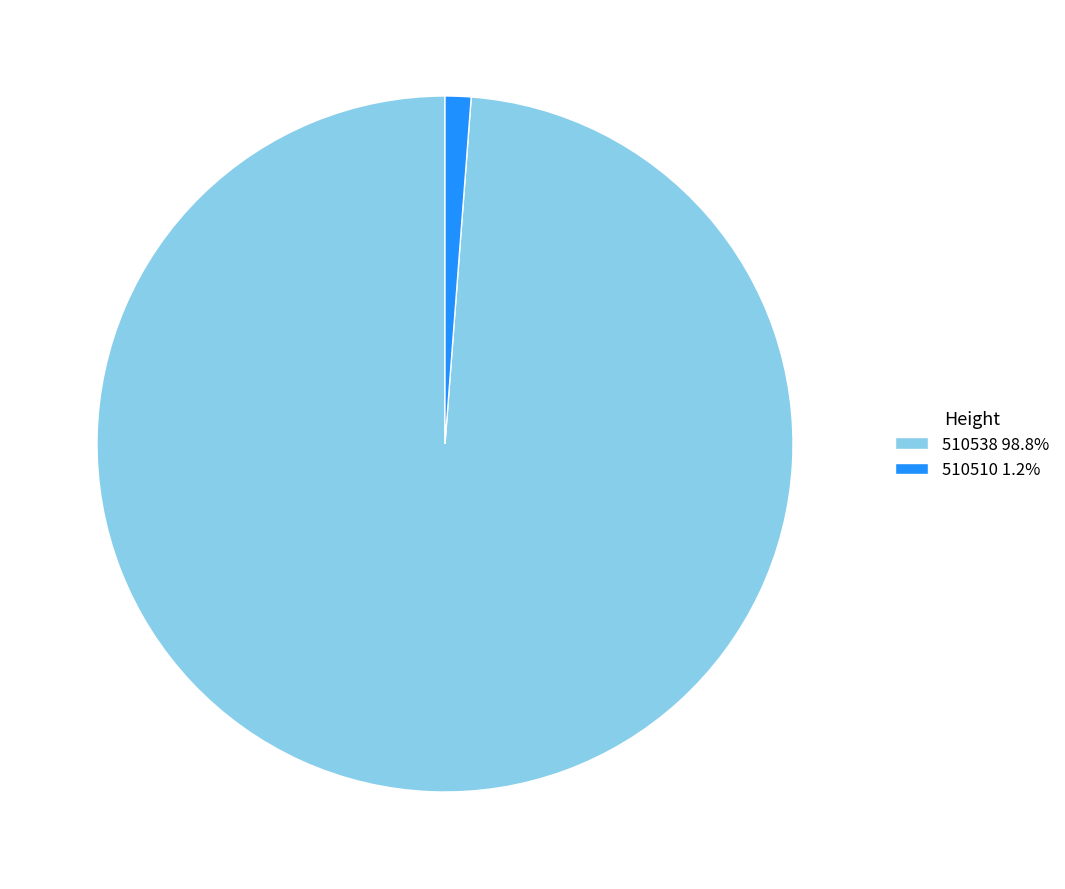

Is it true that 510510 is 1% of the pie?

True